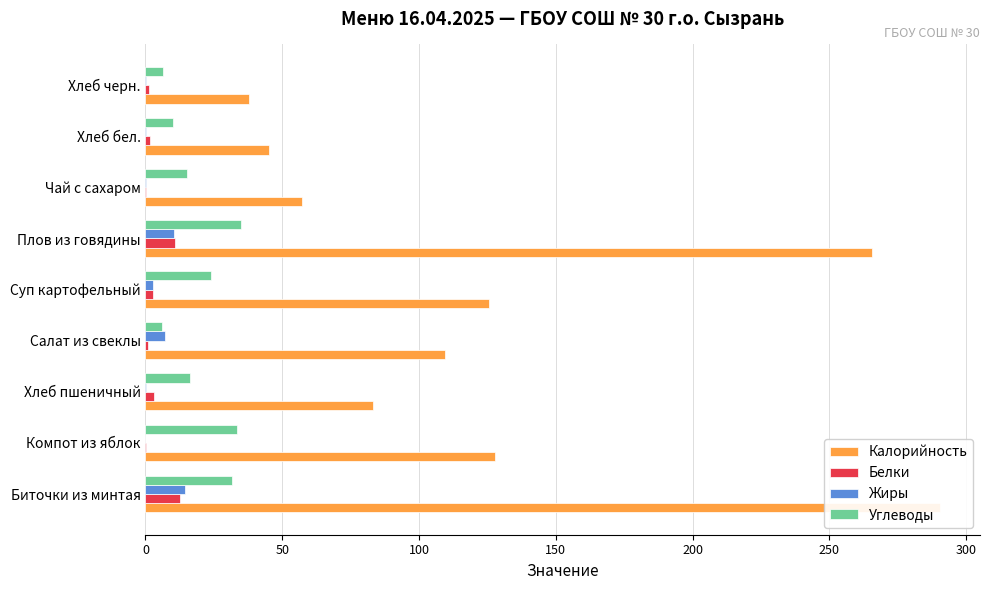

What is the total value across all series at Компот из яблок?

161.4